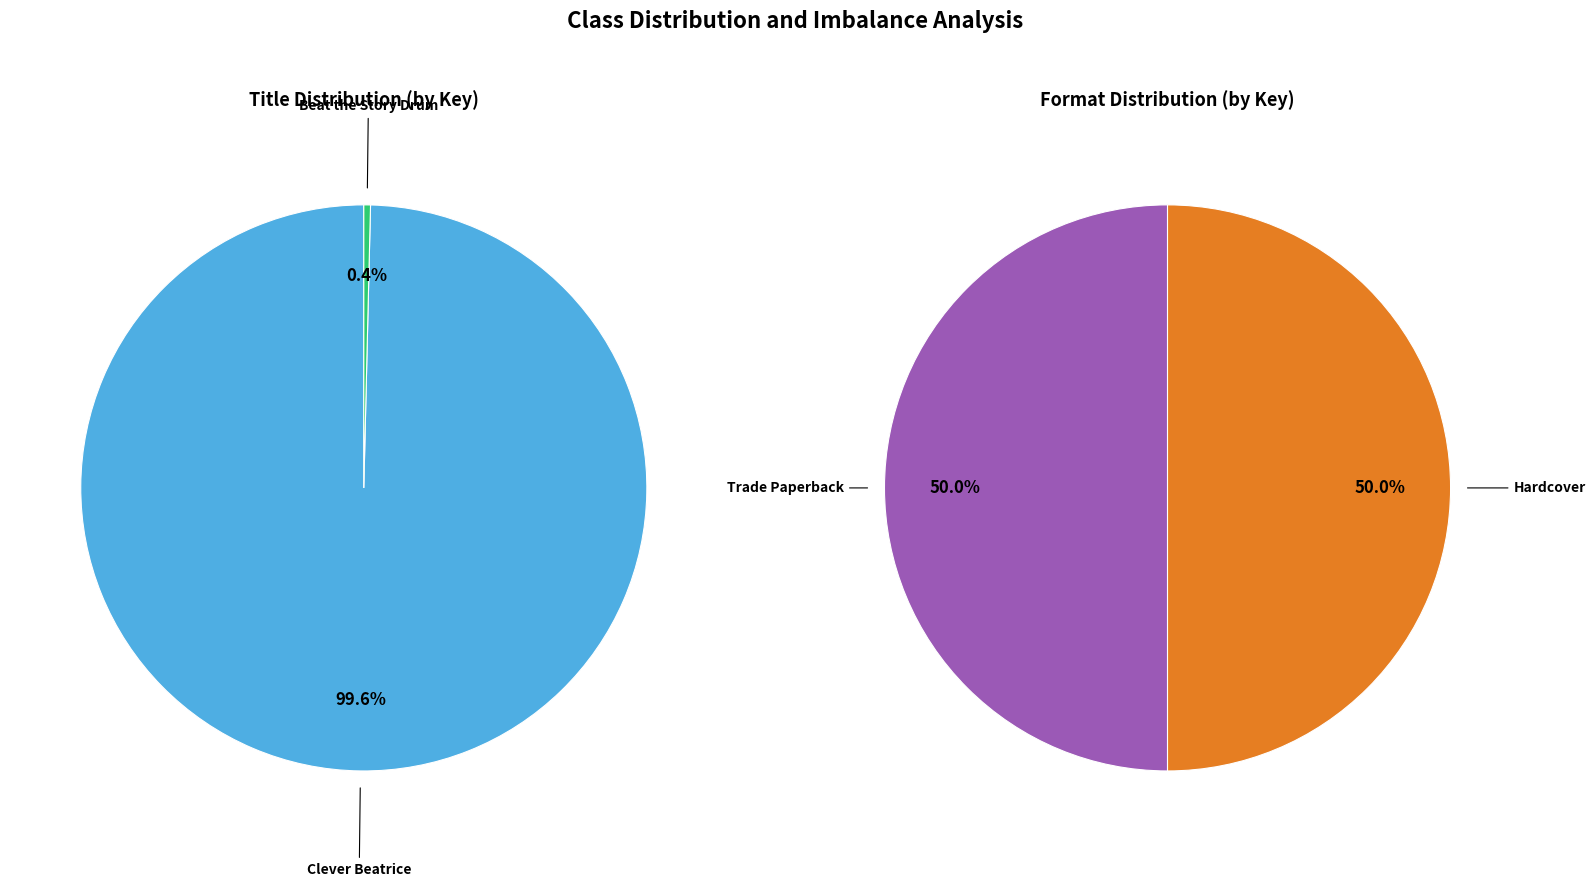

How many segments does this pie chart have?

2